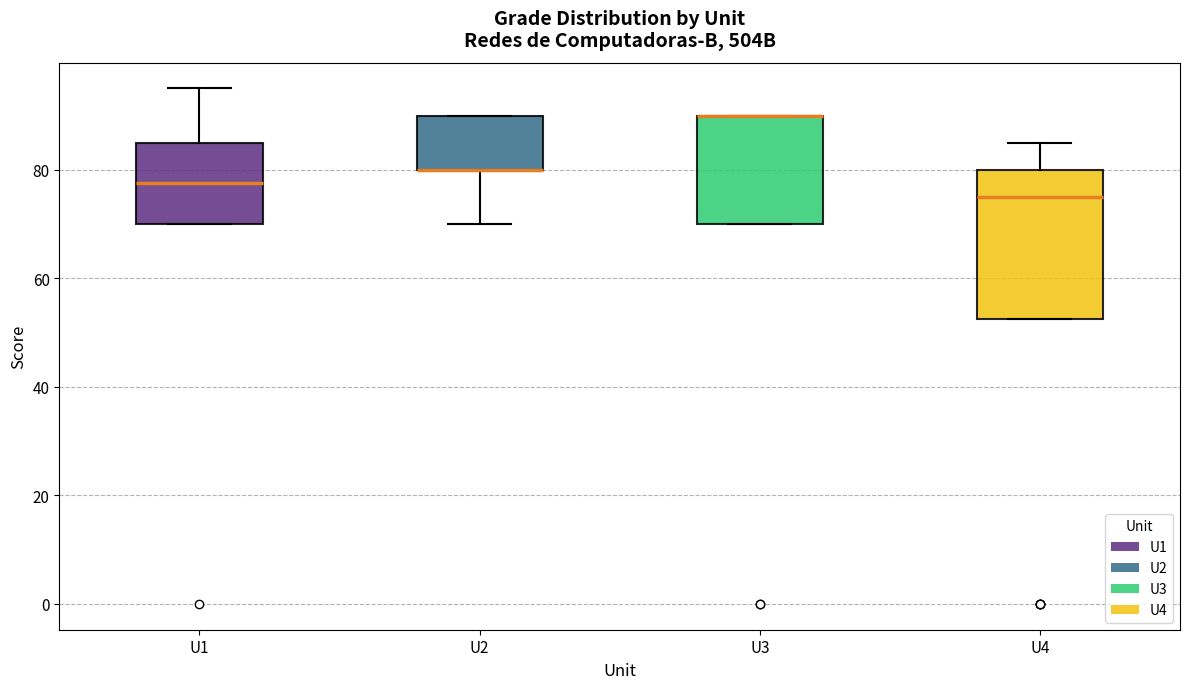

Where is the lower edge of the box for U1 on the y-axis? The values are not printed on the chart, so give them approximately, as read against the axis.

70